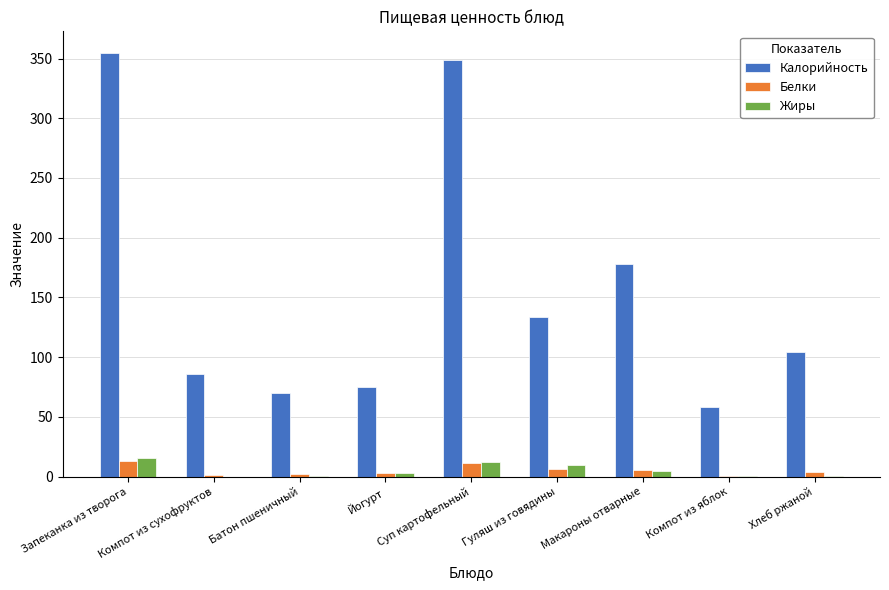

Which label corresponds to the largest value in the chart?

Запеканка из творога